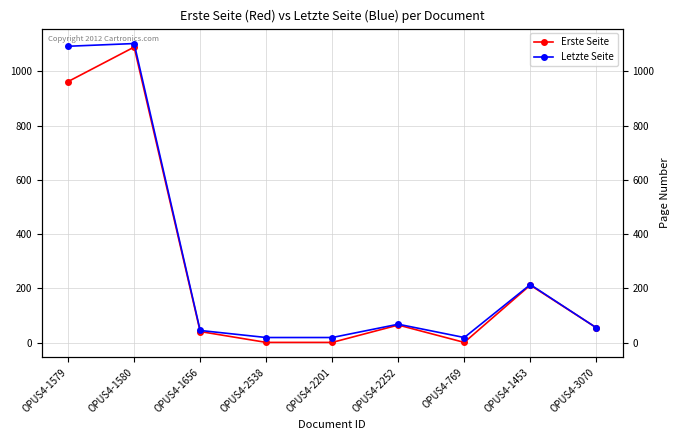

How many data points in Letzte Seite are above 55?

4